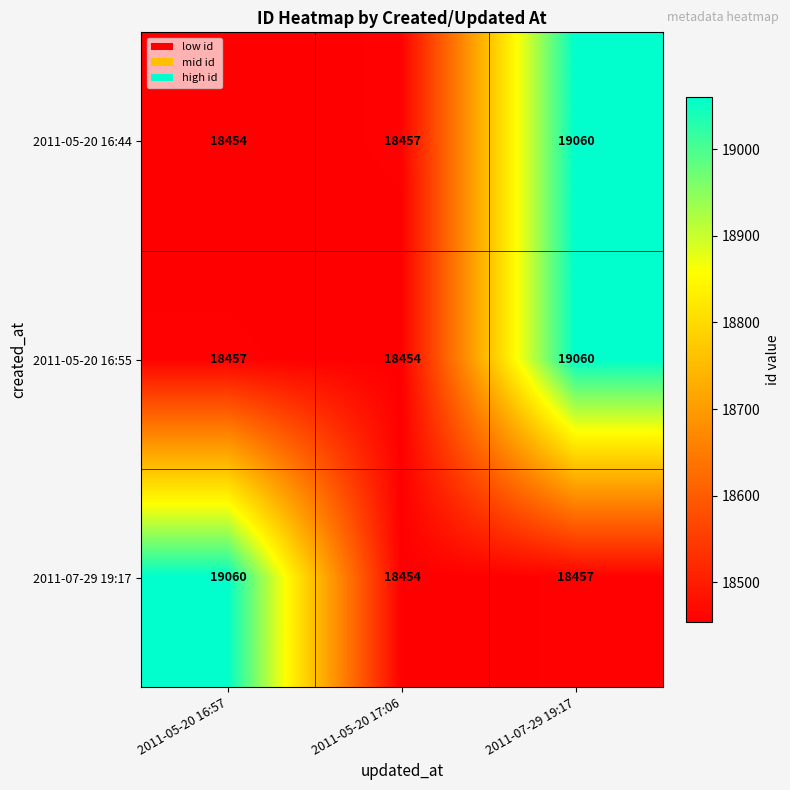

Count the number of data series in this chart.

3